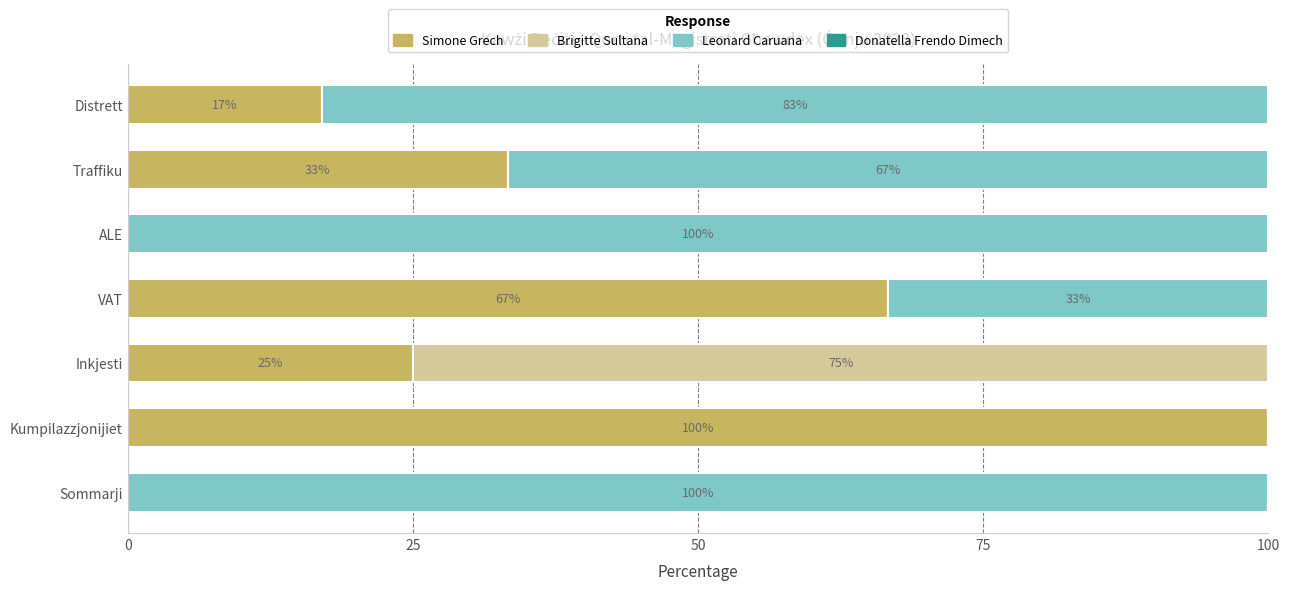

What is the highest value of the Simone Grech series?

100.0